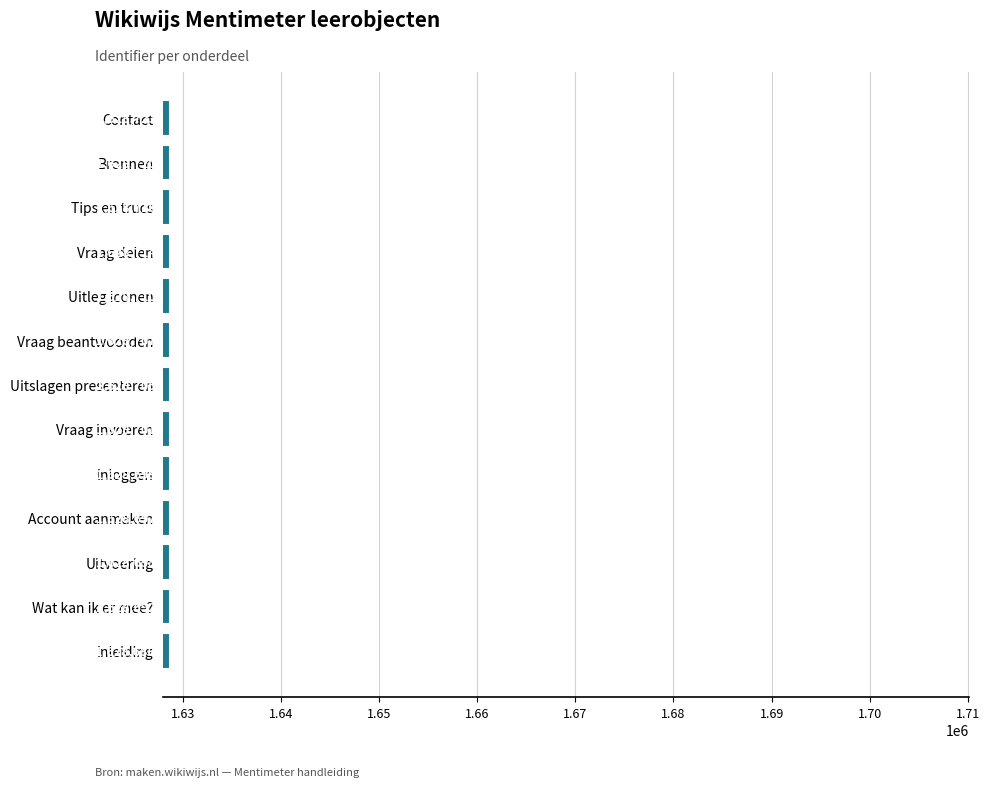

Which category has the lowest value across all series?

Inleiding